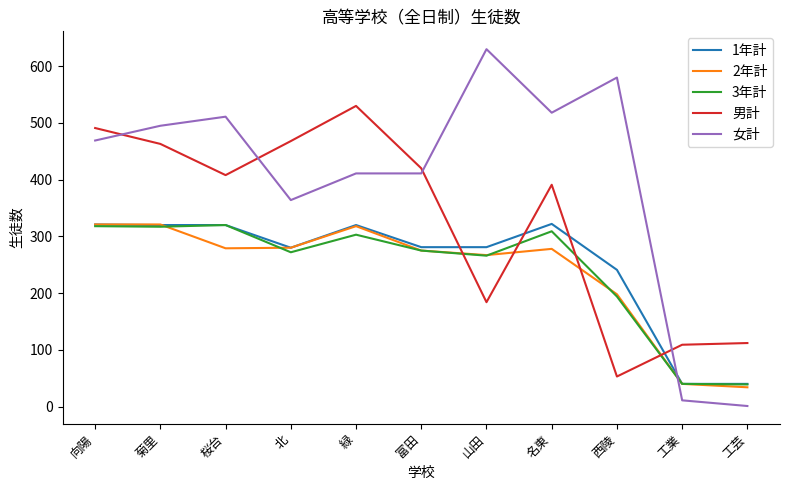

Which series has the largest range (max minus min)?

女計